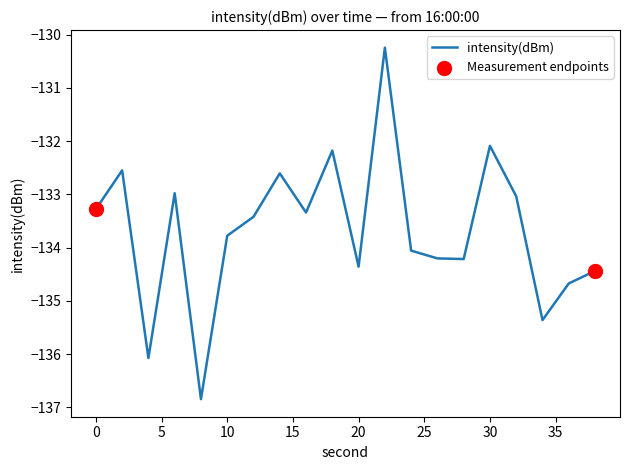

What is the difference between the maximum and minimum values?

6.6